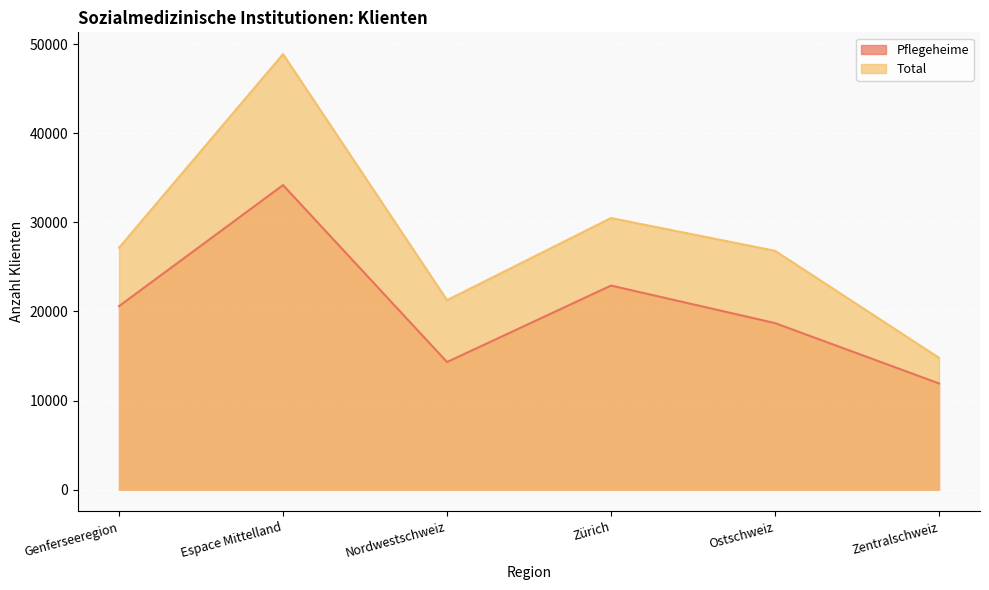

Rank the series at Ostschweiz from lowest to highest value.

Pflegeheime, Total